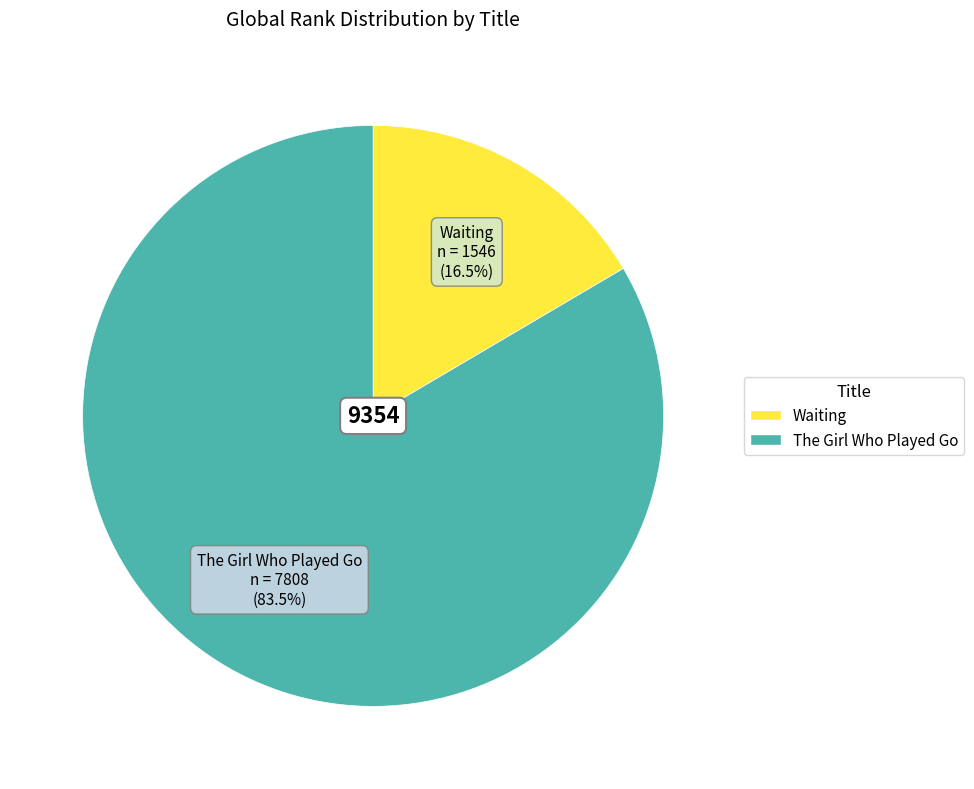

To the nearest percent, what is the difference between the largest and smallest slice percentages?

67%